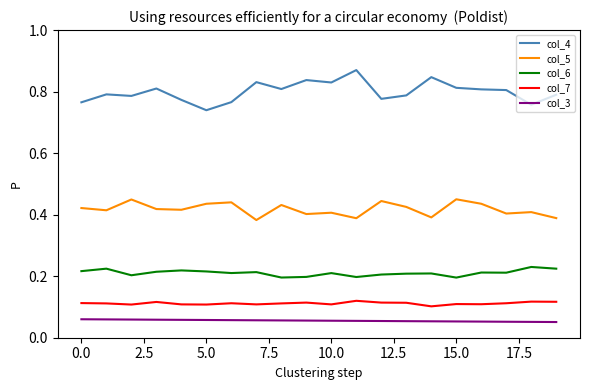

True or false: col_5 and col_3 intersect in this chart.

False